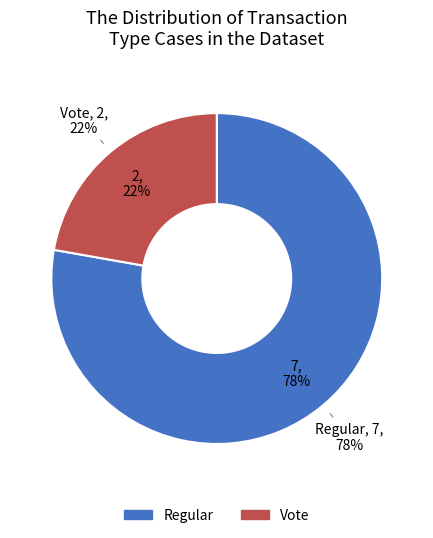

Rank the categories by value from lowest to highest.

Vote, Regular